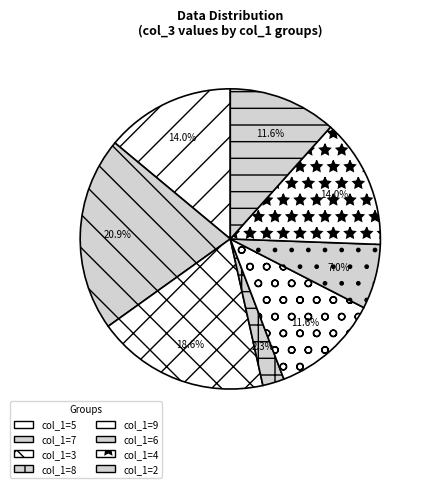

To the nearest percent, what is the average slice percentage?

12%